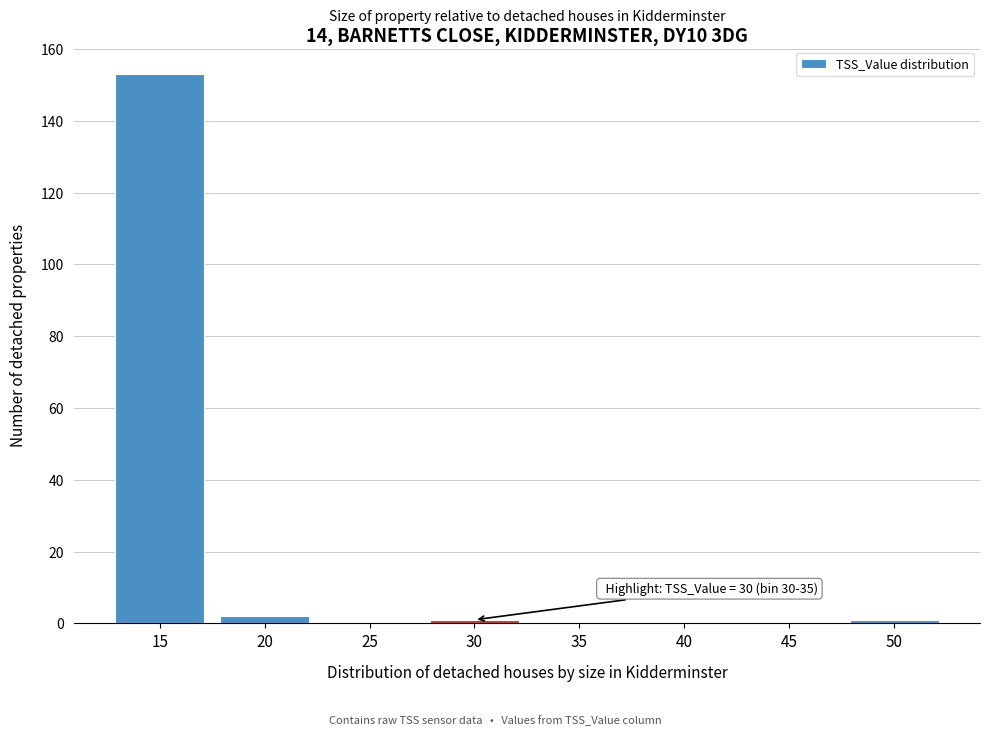

Reading right to left, list all the values displayed in this chart.

50=1	45=0	40=0	35=0	30=1	25=0	20=2	15=153